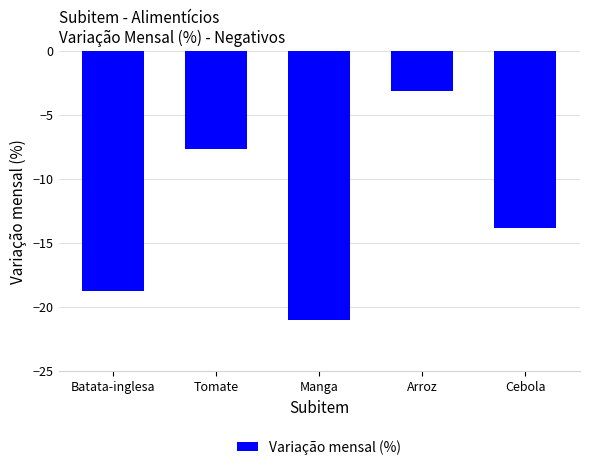

What position from the right is Tomate?

4